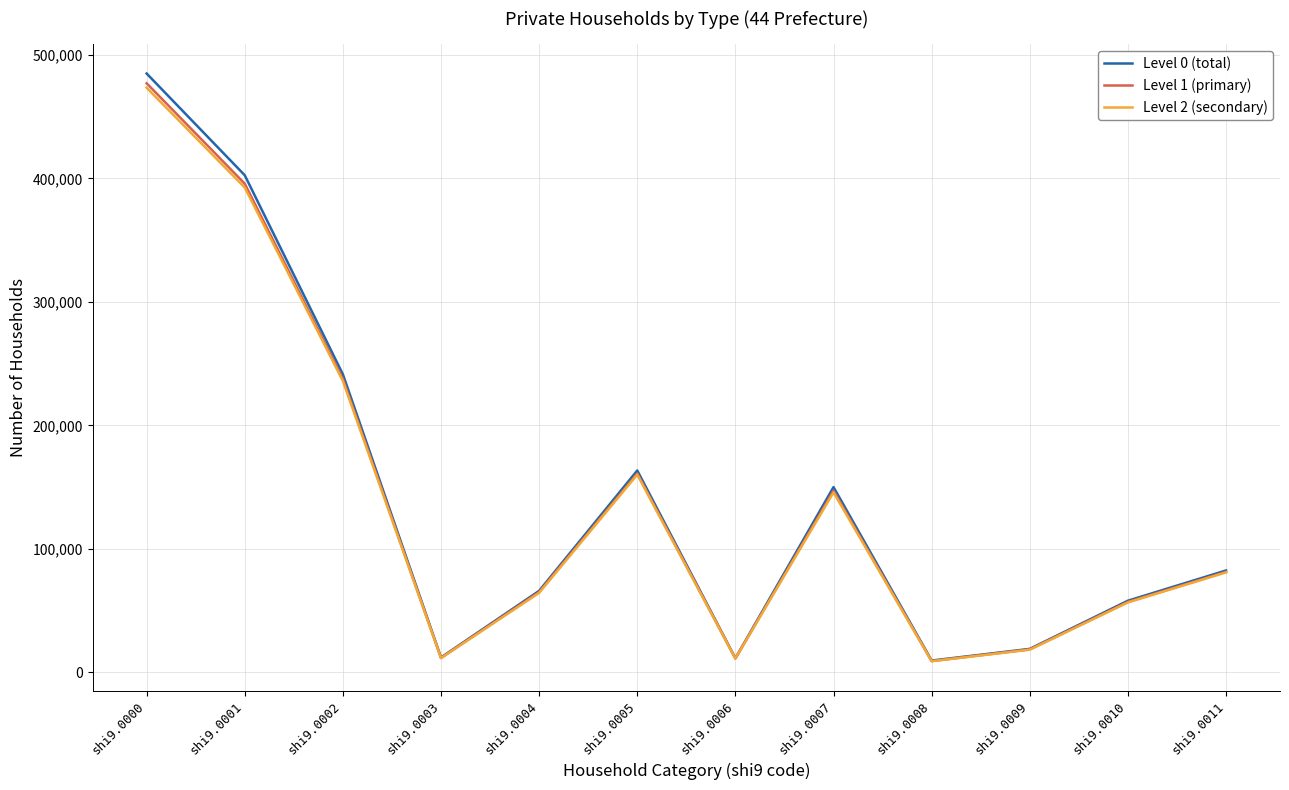

What is the highest value of the Level 1 (primary) series?

477088